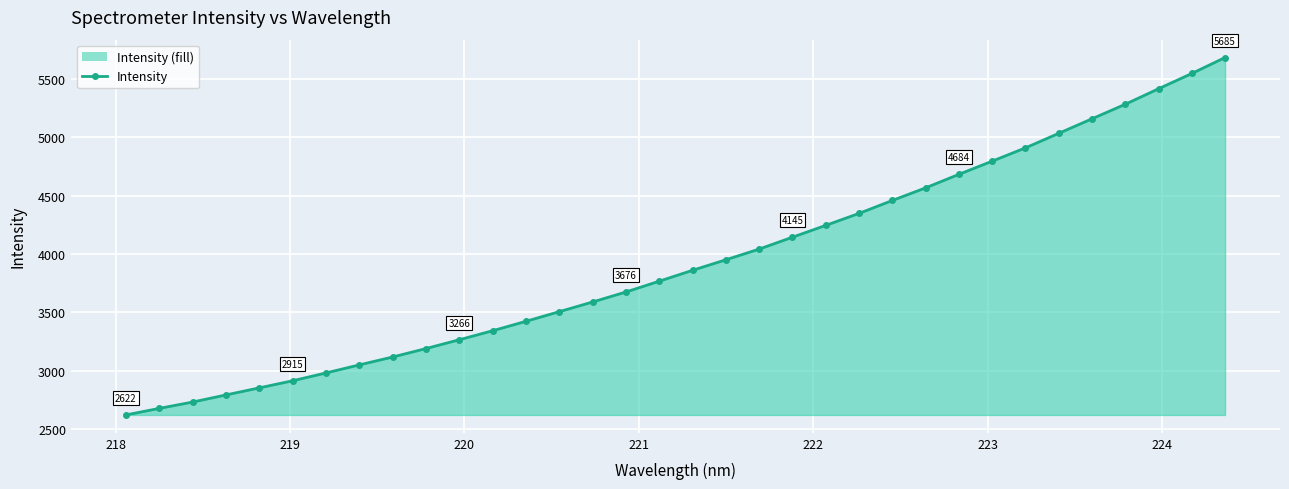

What is the value of the 3rd point from the left?

2732.2